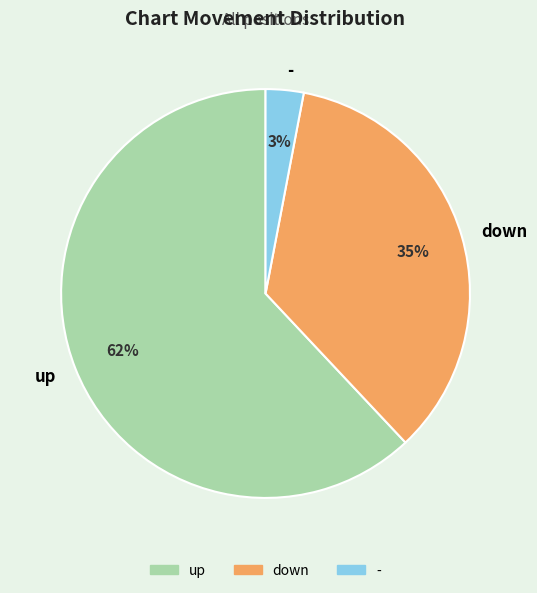

Do up and down together represent more than half of the pie?

Yes